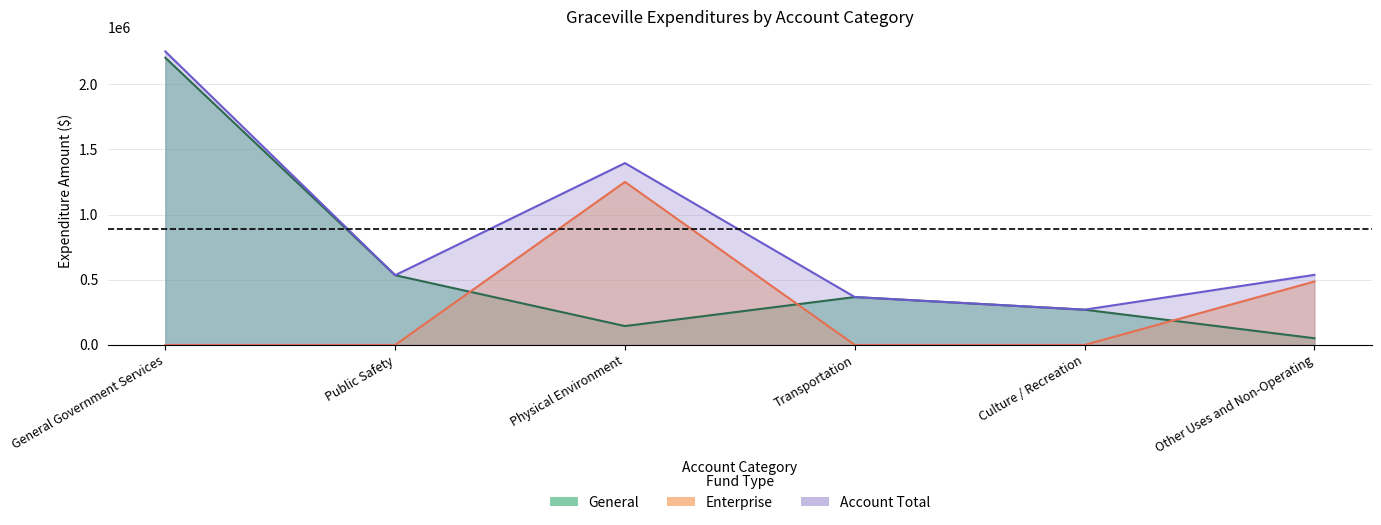

At how many categories does at least one series exceed 1910005?

1